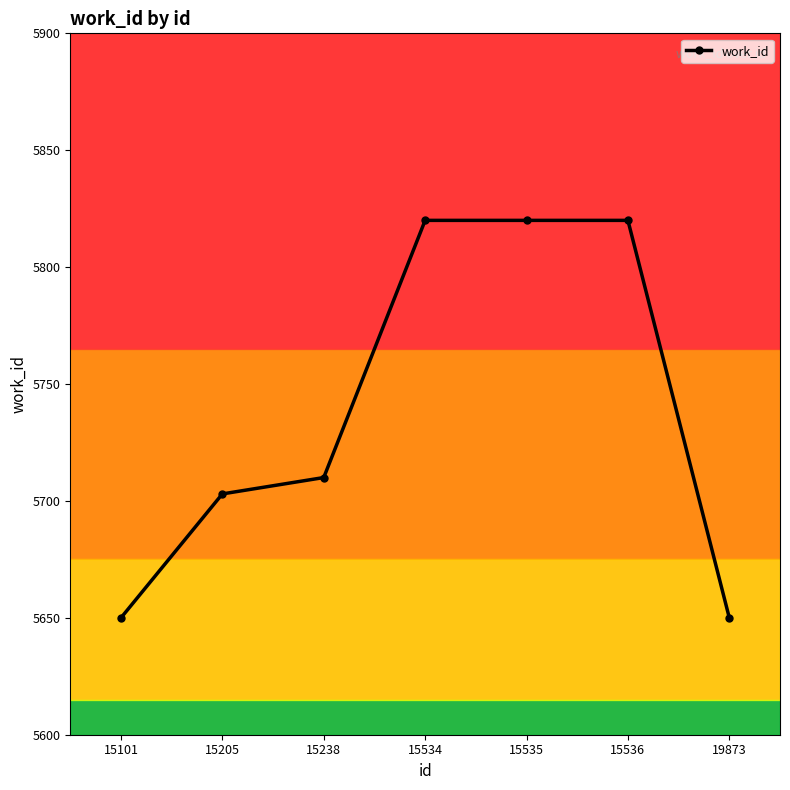

What is the smallest value displayed?

5650